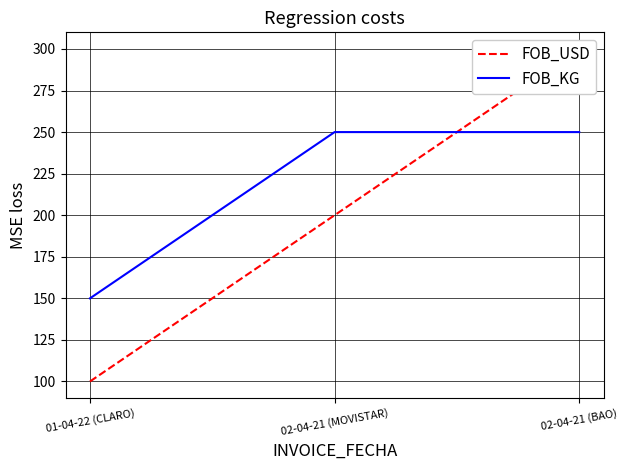

How many categories are shown in the chart?

3